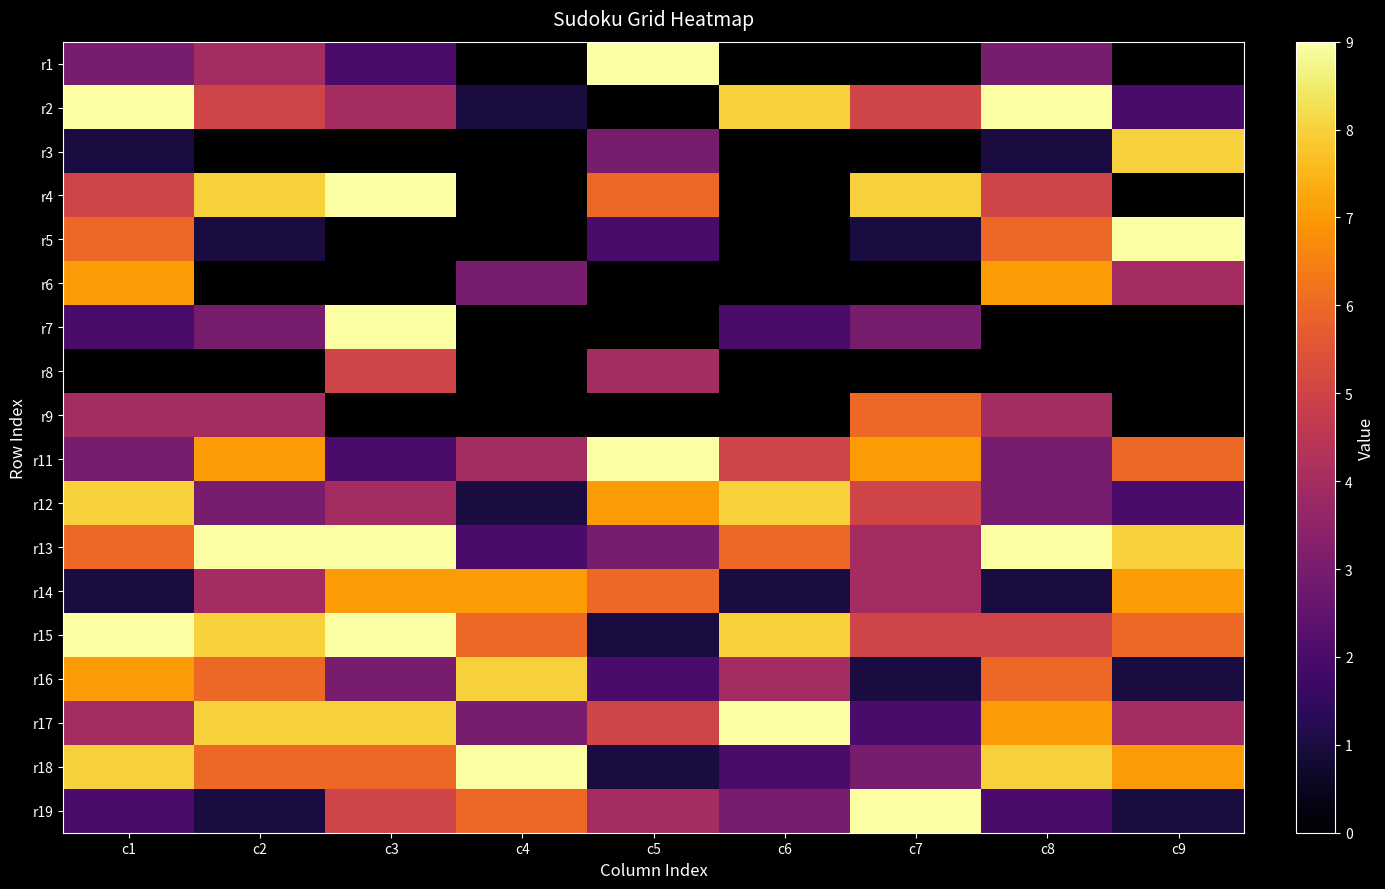

Count the number of data series in this chart.

18